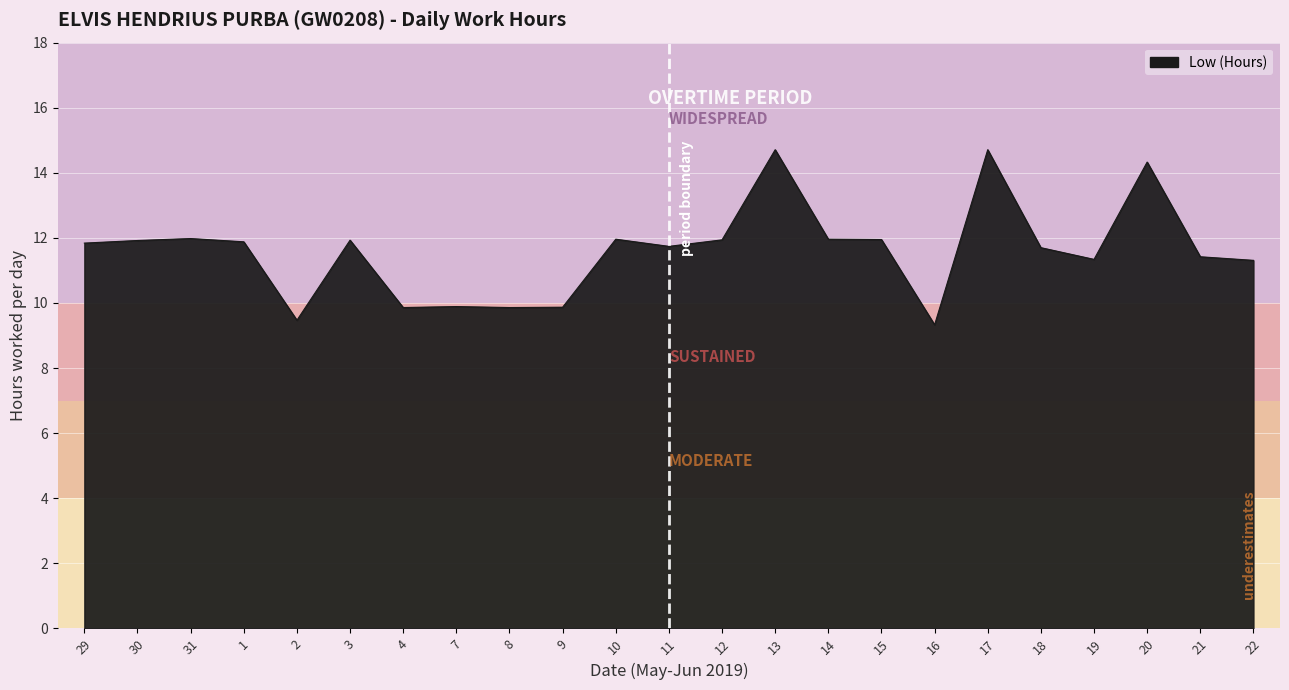

What is the difference between the values at 1 and 13?

2.8